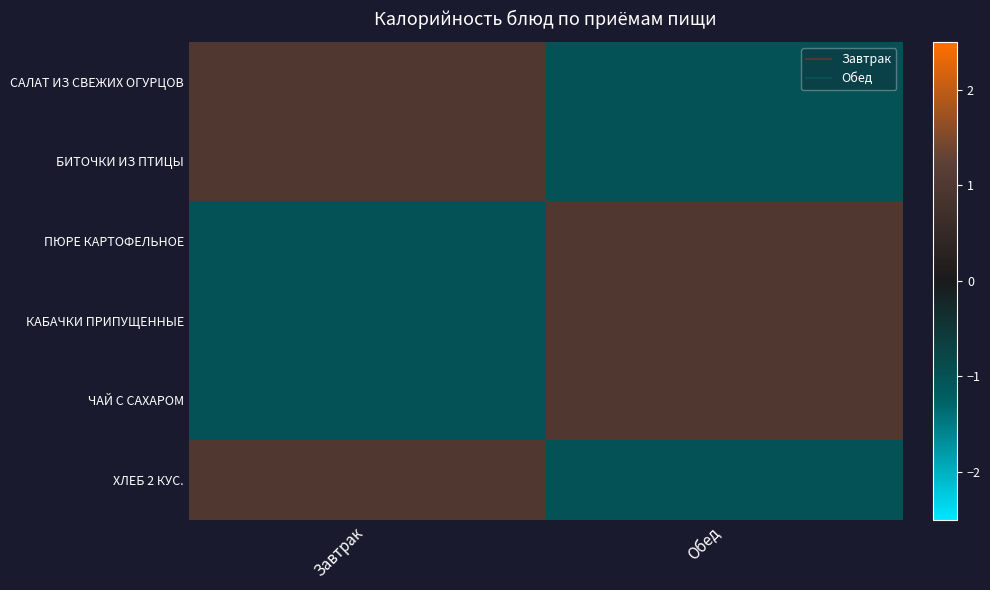

Reading left to right, extract all data points from this chart.

САЛАТ ИЗ СВЕЖИХ ОГУРЦОВ: Завтрак=1.0	Обед=-1.0
БИТОЧКИ ИЗ ПТИЦЫ: Завтрак=1.0	Обед=-1.0
ПЮРЕ КАРТОФЕЛЬНОЕ: Завтрак=-1.0	Обед=1.0
КАБАЧКИ ПРИПУЩЕННЫЕ: Завтрак=-1.0	Обед=1.0
ЧАЙ С САХАРОМ: Завтрак=-1.0	Обед=1.0
ХЛЕБ 2 КУС.: Завтрак=1.0	Обед=-1.0